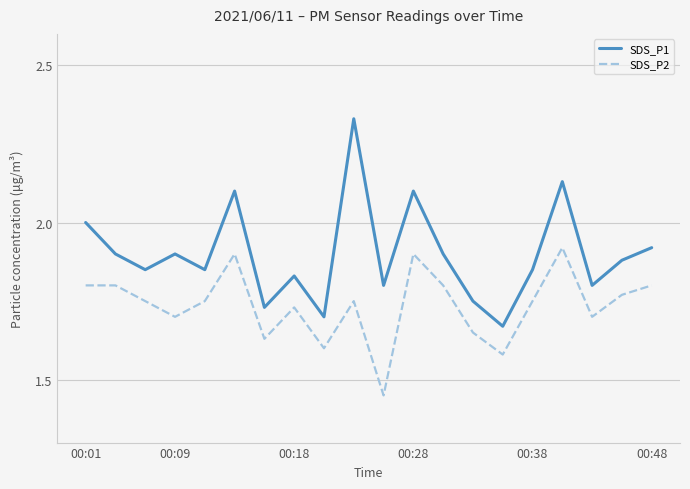

List the series in order of their peak value, lowest first.

SDS_P2, SDS_P1